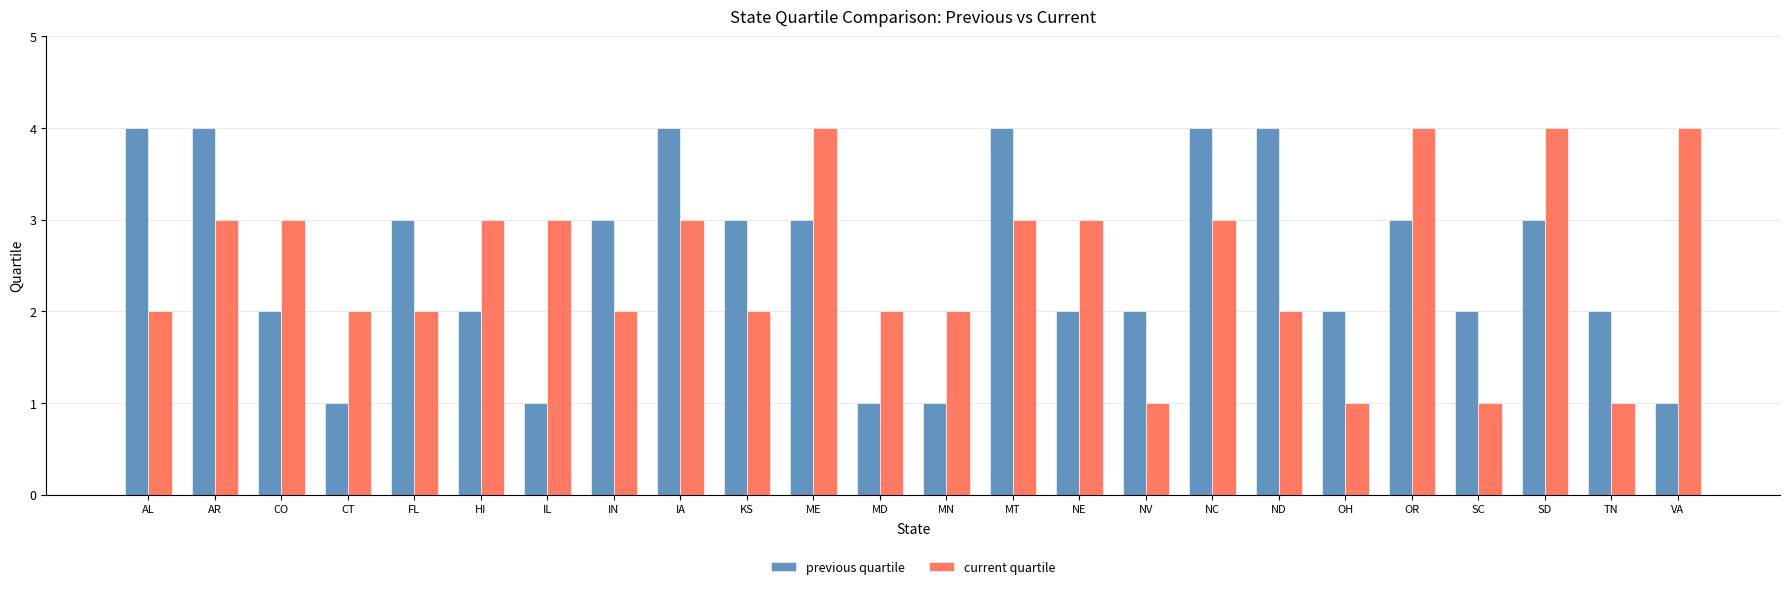

What is the value of the current quartile bar at the 20th from the left?

4